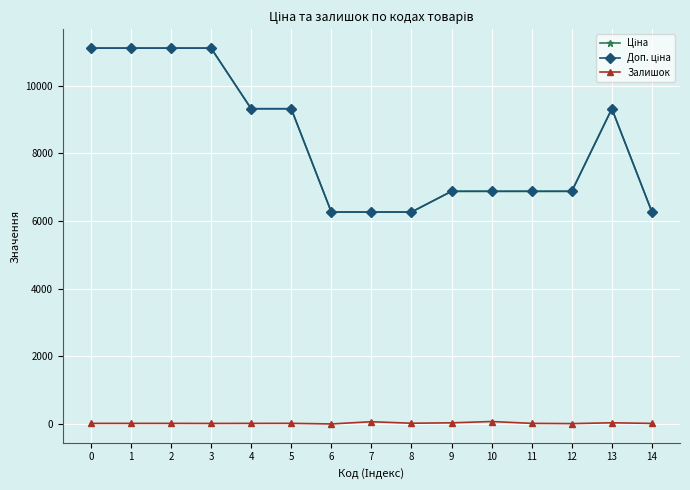

True or false: Ціна and Доп. ціна intersect in this chart.

False